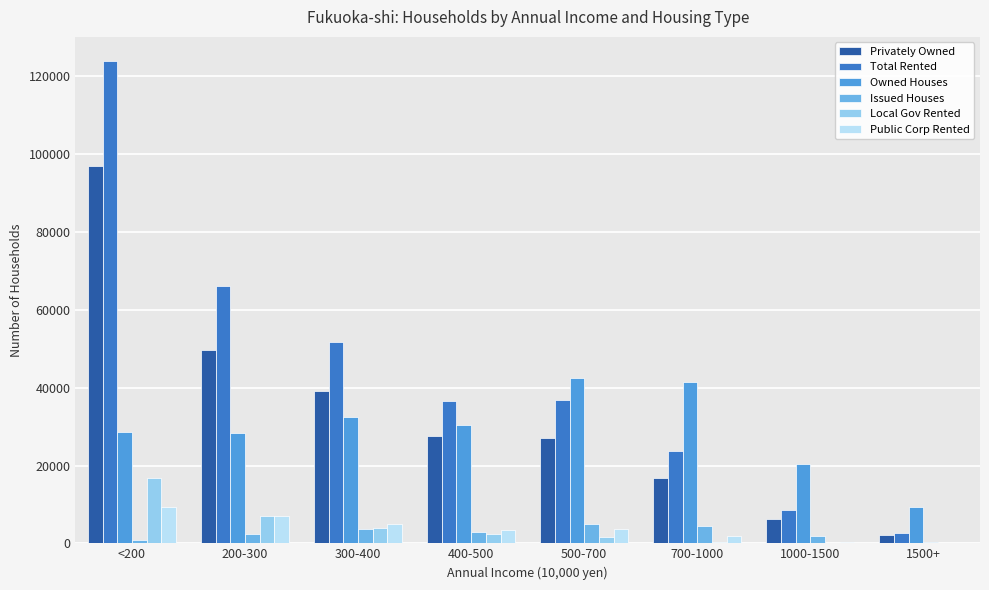

Where is Privately Owned nearest to the value 49560?

200-300